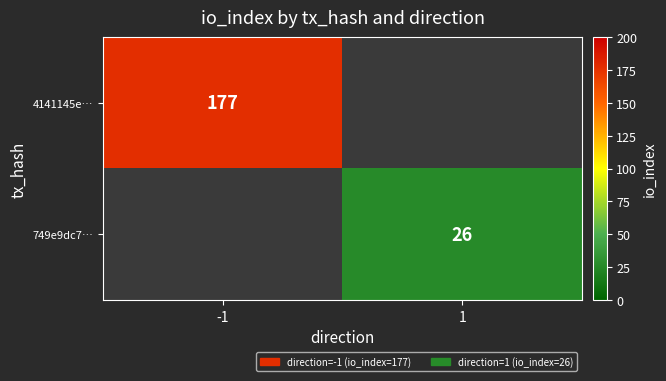

At how many categories does at least one series exceed 32?

1